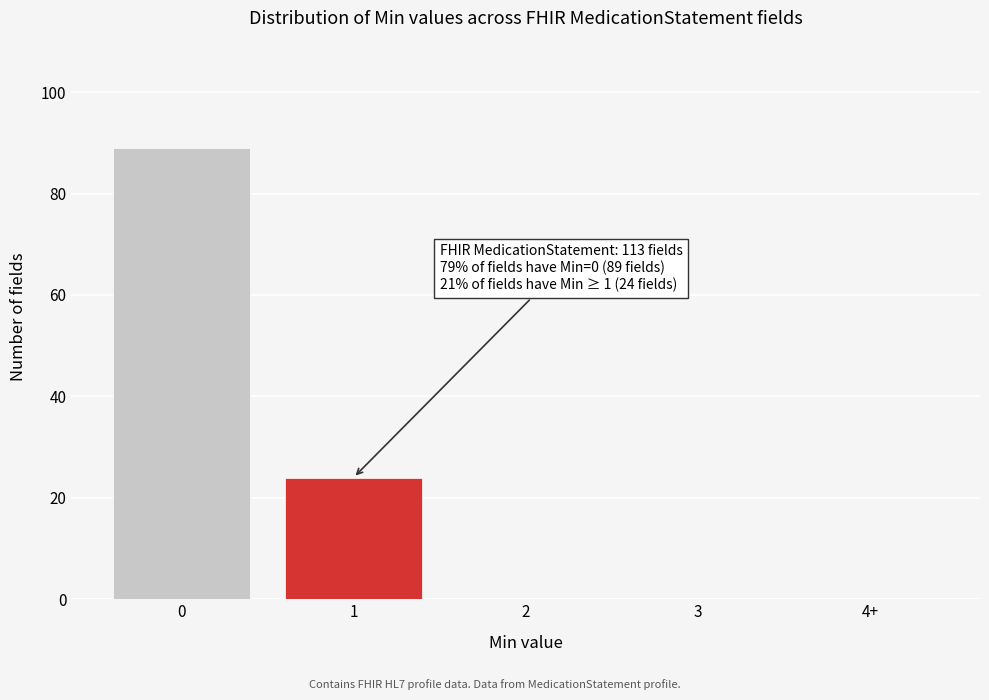

Reading left to right, what are all the values shown in this chart?

0=89	1=24	2=0	3=0	4+=0